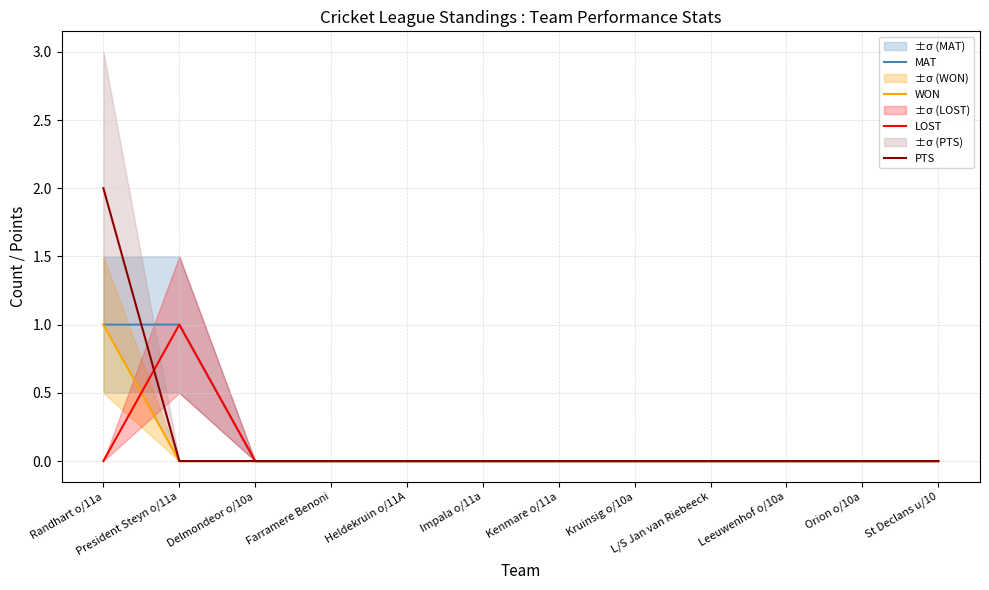

What is the label of the 9th point from the right?

Farramere Benoni